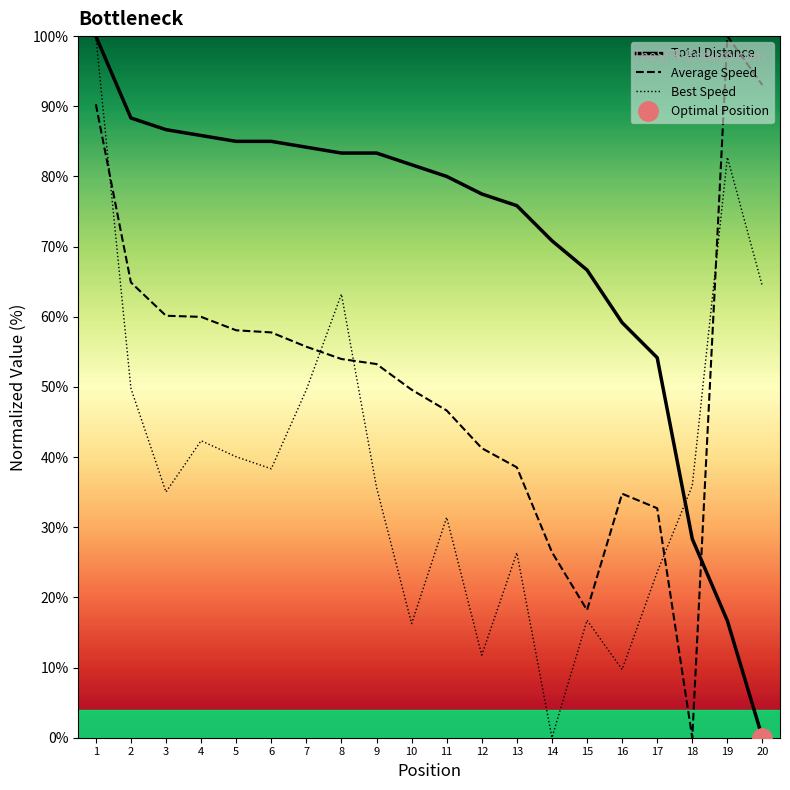

Rank the series by their maximum value, from highest to lowest.

Average Speed, Best Speed, Total Distance